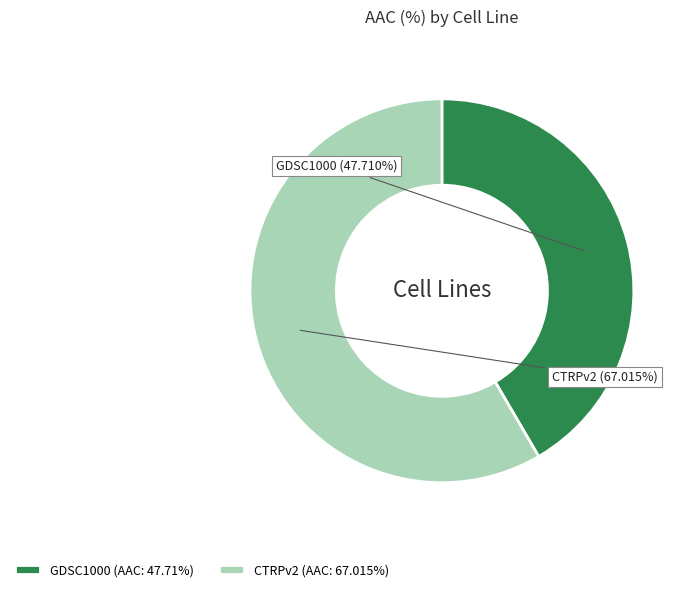

Combined, do GDSC1000 and CTRPv2 account for over 50%?

Yes